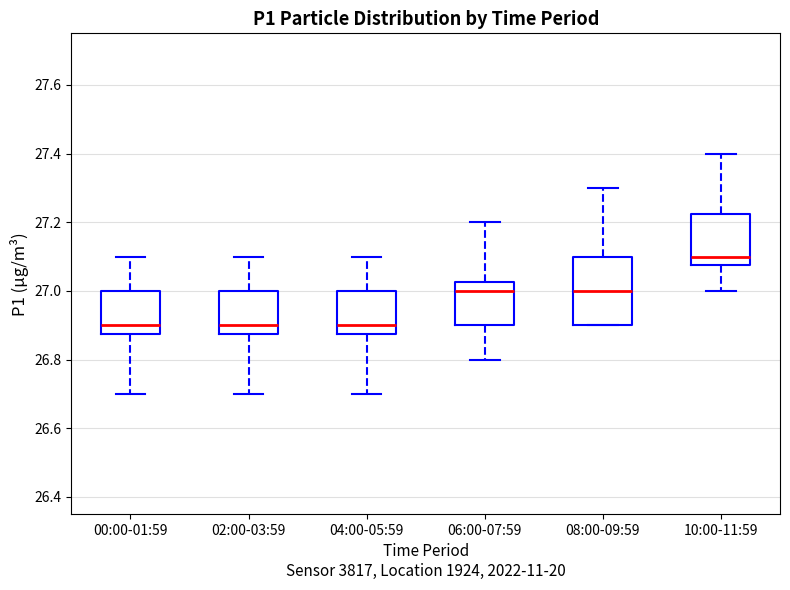

Where does the upper whisker of the box for 00:00-01:59 end on the y-axis? The values are not printed on the chart, so give them approximately, as read against the axis.

27.10